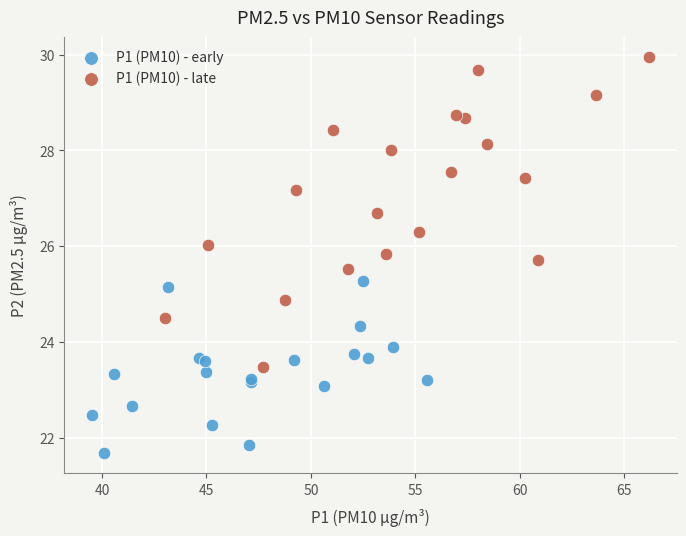

Which series has the largest Y range (max minus min)?

P1 (PM10) - late